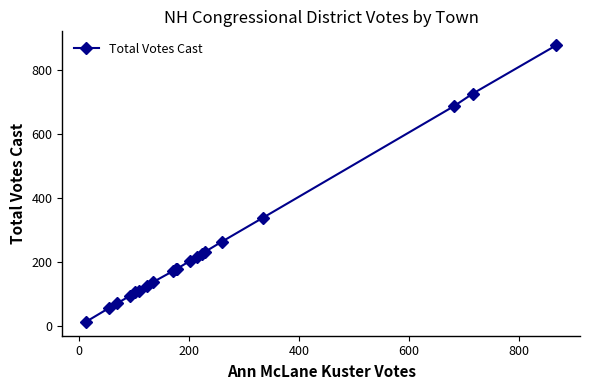

What is the sum of all values?

4988